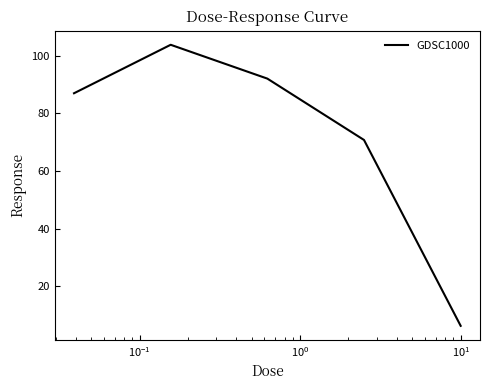

True or false: there are more than 0 points higher than both neighbors.

True